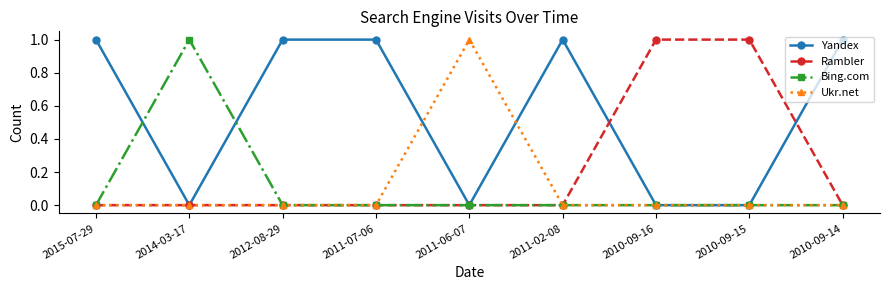

How many lines are shown in the chart?

4